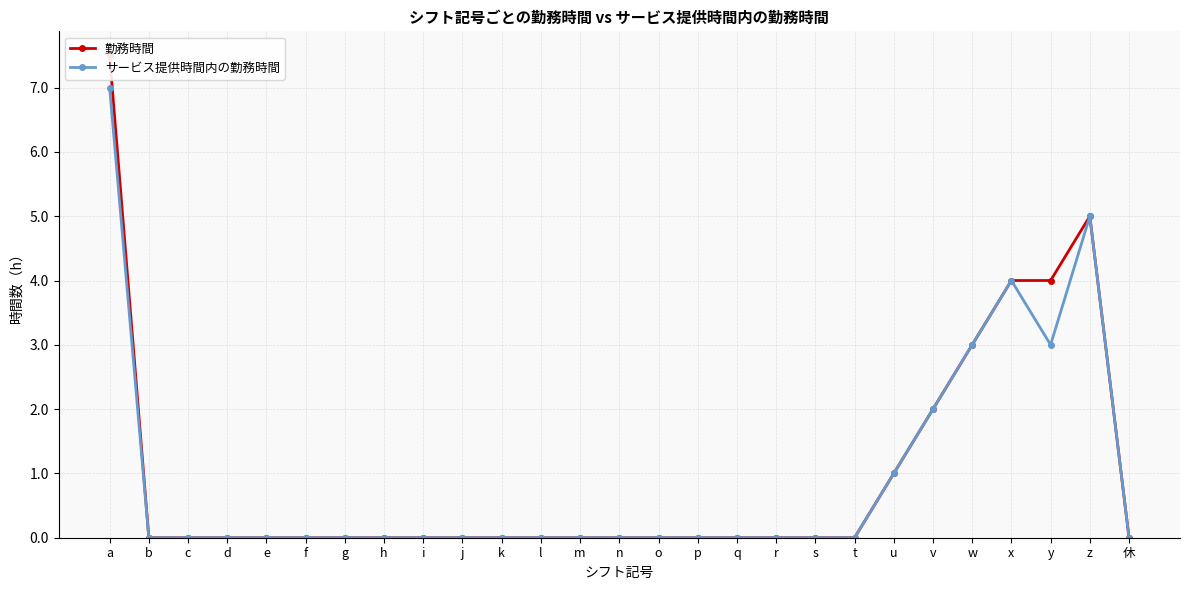

What is the sum of all サービス提供時間内の勤務時間 values?

25